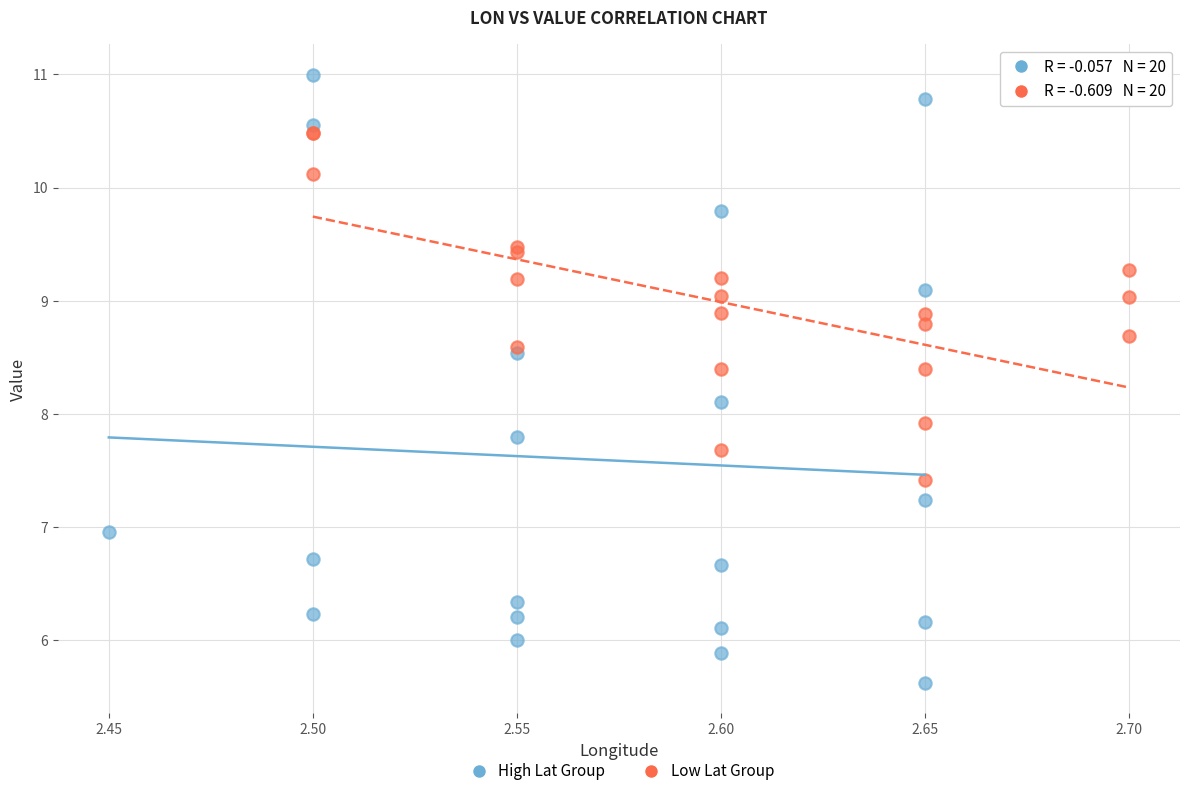

Which series reaches the minimum Y coordinate?

High Lat Group